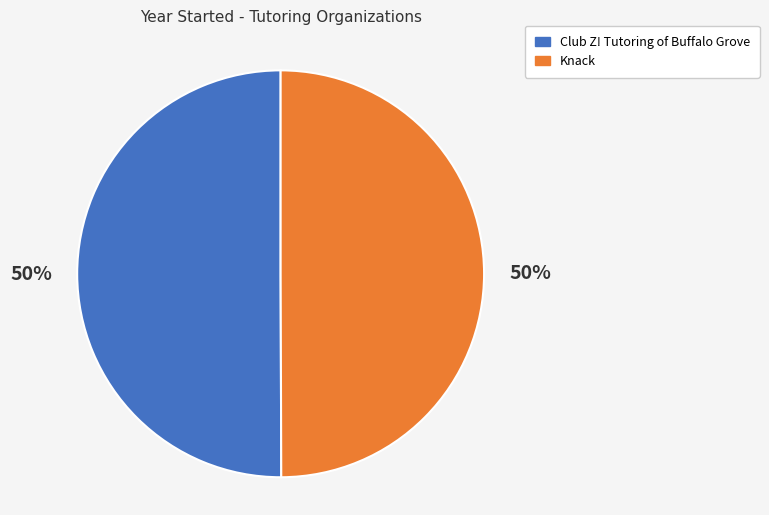

To the nearest percent, what portion does Knack represent?

50%